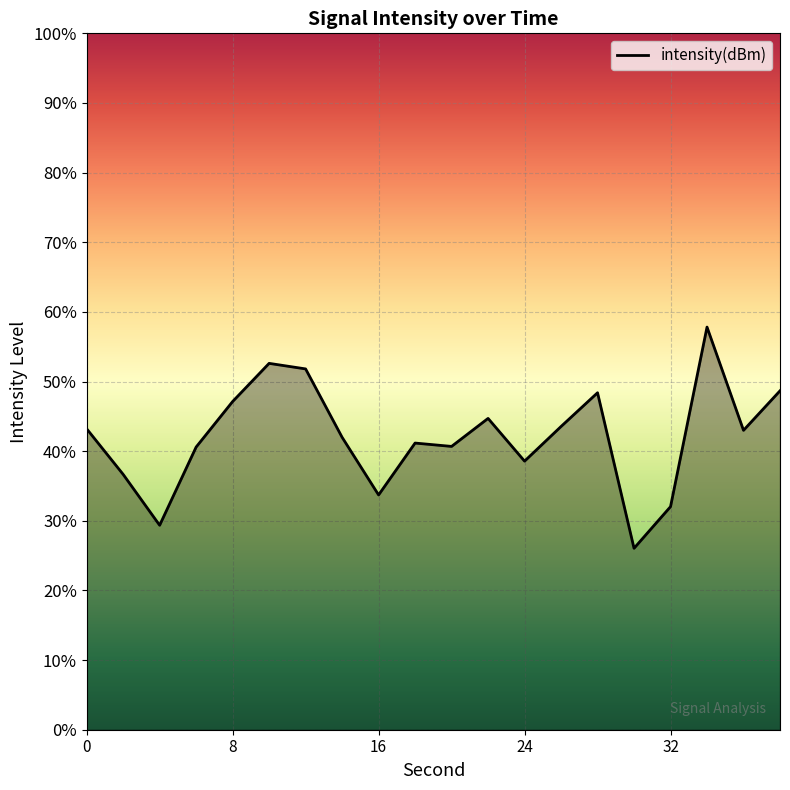

Rank the categories by value from lowest to highest.

30, 4, 32, 16, 2, 24, 6, 20, 18, 14, 36, 0, 26, 22, 8, 28, 38, 12, 10, 34